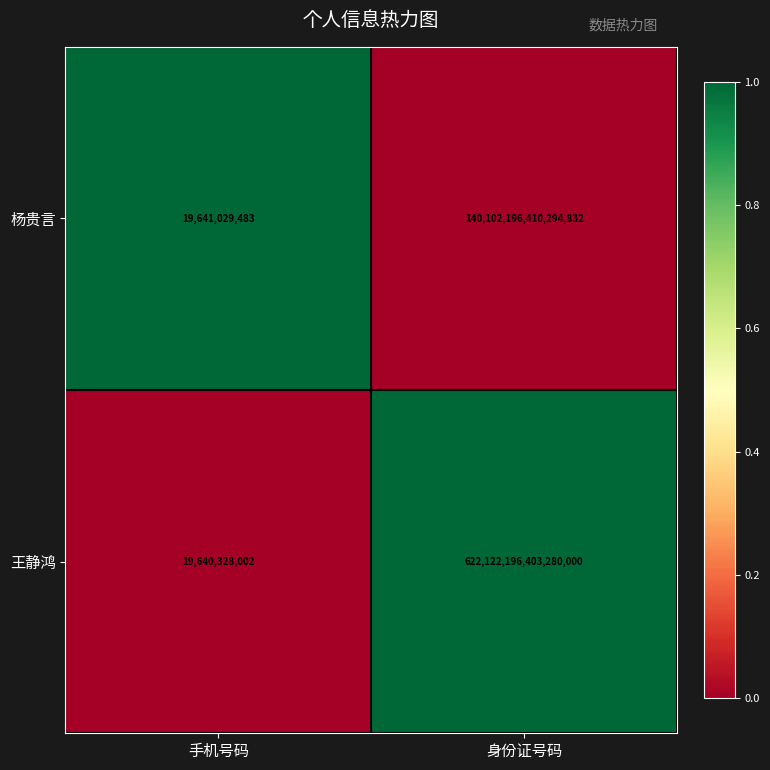

Which series changed the most between 手机号码 and 身份证号码?

王静鸿